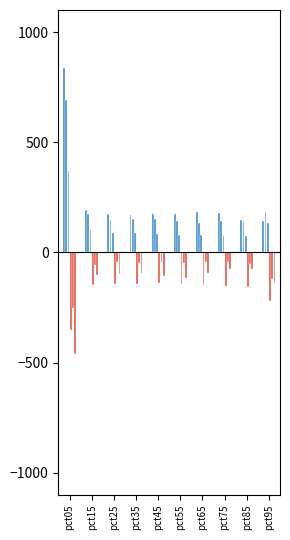

At which category is the sum across all series the highest?

pct05